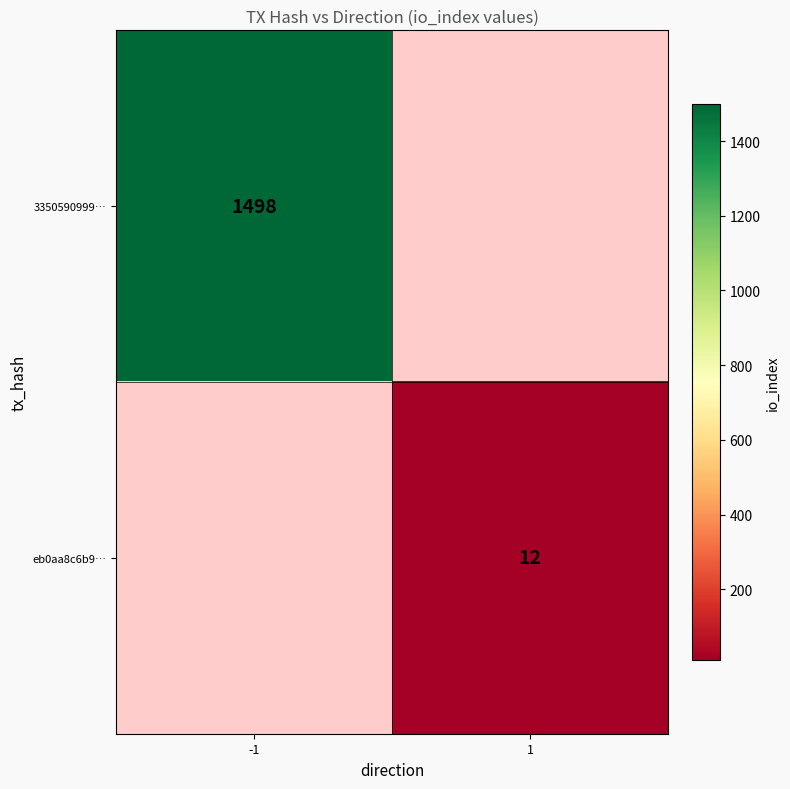

True or false: eb0aa8c6b9… has a value of 16 at 1.

False